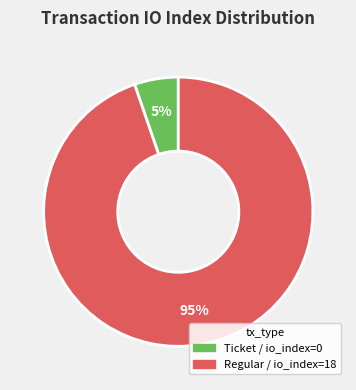

To the nearest percent, what is the average slice percentage?

50%